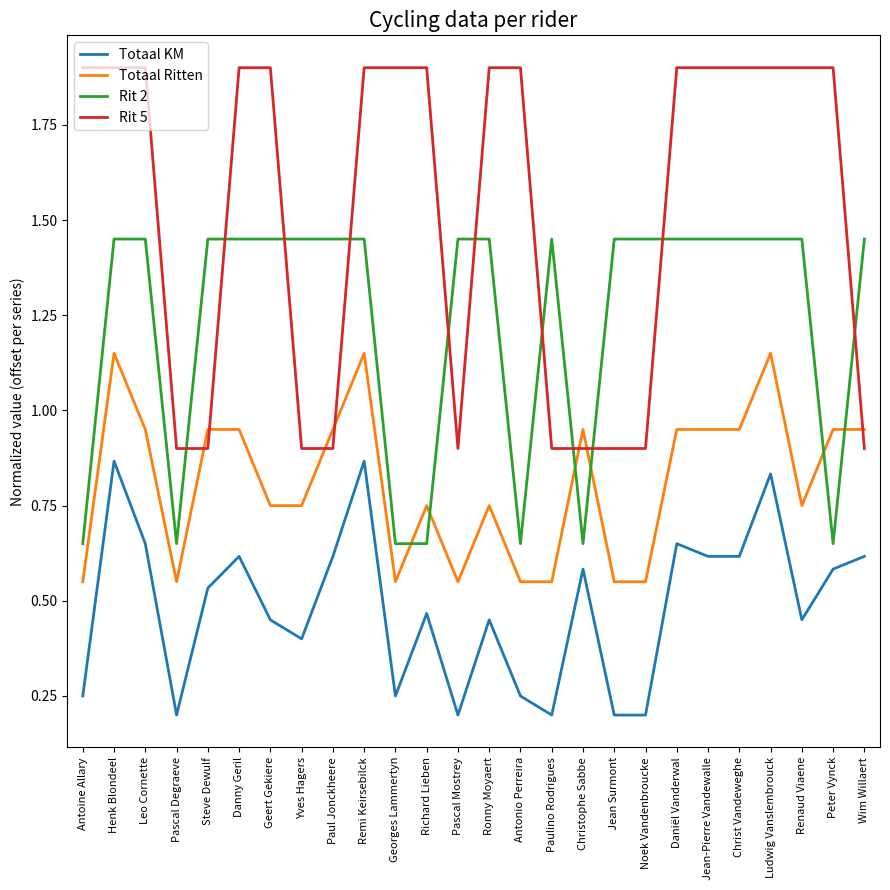

Is it true that Totaal KM equals 0.2 at Remi Keirsebilck?

False